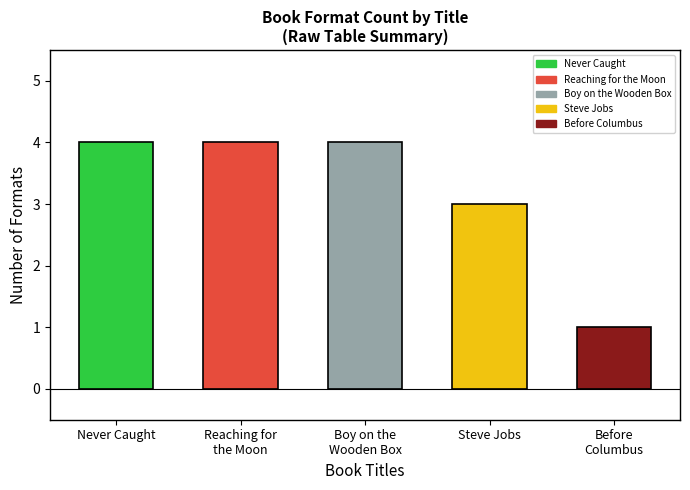

Reading left to right, list all the values displayed in this chart.

4	4	4	3	1